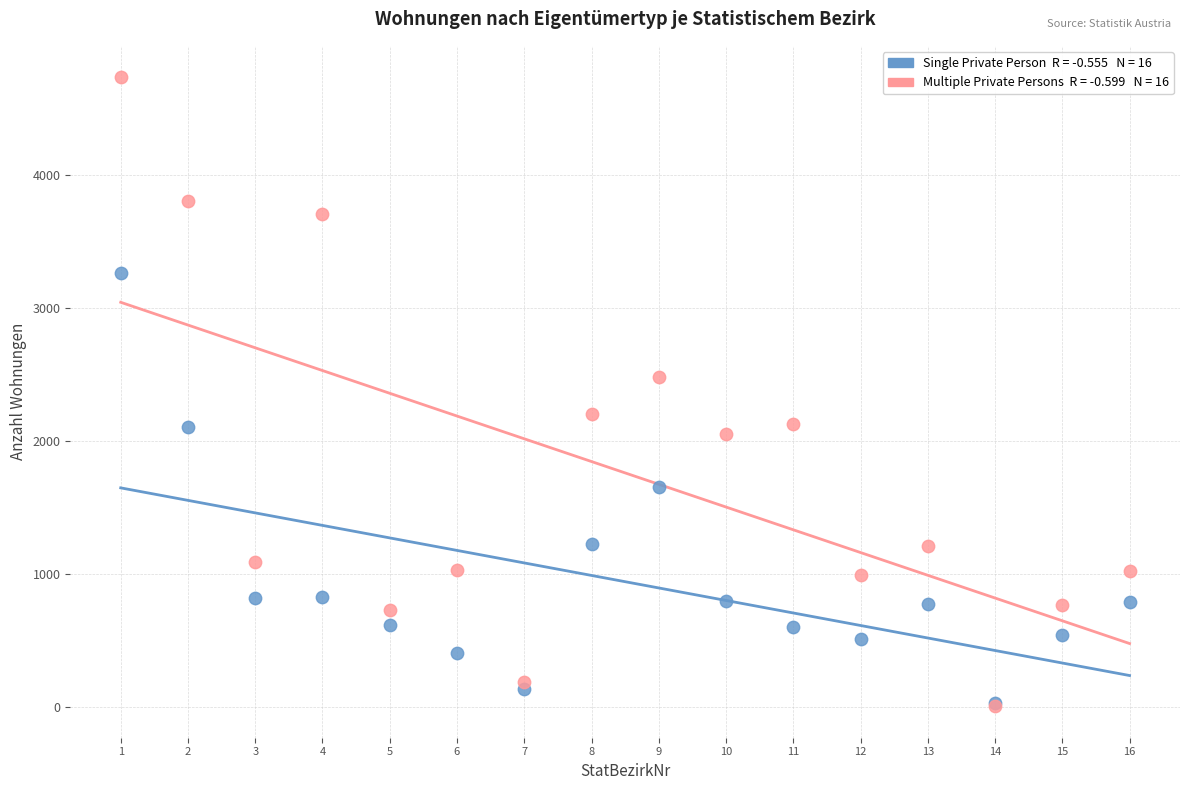

Across all series, what Y value is closest to 2368?

2481